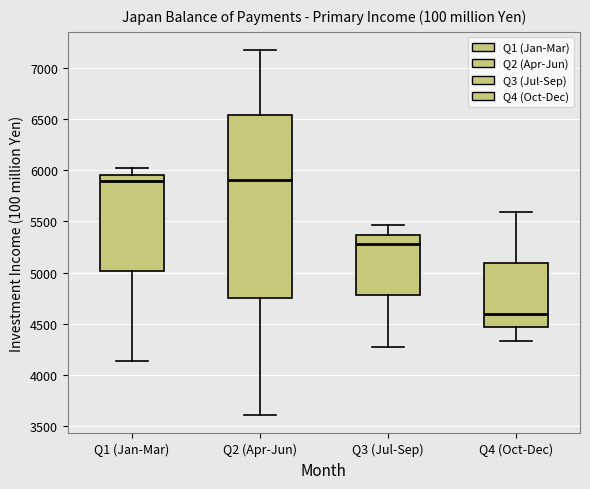

Reading left to right, read every box against the y-axis: the position of its median line, the range the box covers, and the ends of its whiskers. The values are not printed on the chart, so give them approximately, as read against the axis.

Q1 (Jan-Mar): median 5900, box 5000 to 5950, whiskers 4150 to 6000
Q2 (Apr-Jun): median 5900, box 4750 to 6550, whiskers 3600 to 7150
Q3 (Jul-Sep): median 5300, box 4800 to 5350, whiskers 4300 to 5450
Q4 (Oct-Dec): median 4600, box 4450 to 5100, whiskers 4350 to 5600